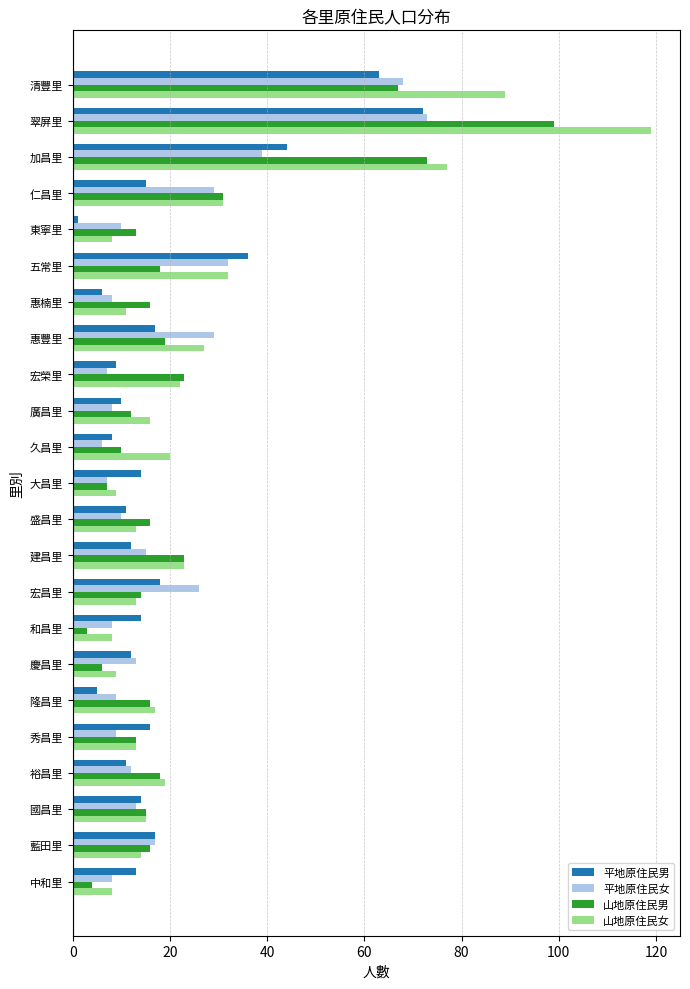

What is the approximate value of 平地原住民男 at 惠豐里?

17